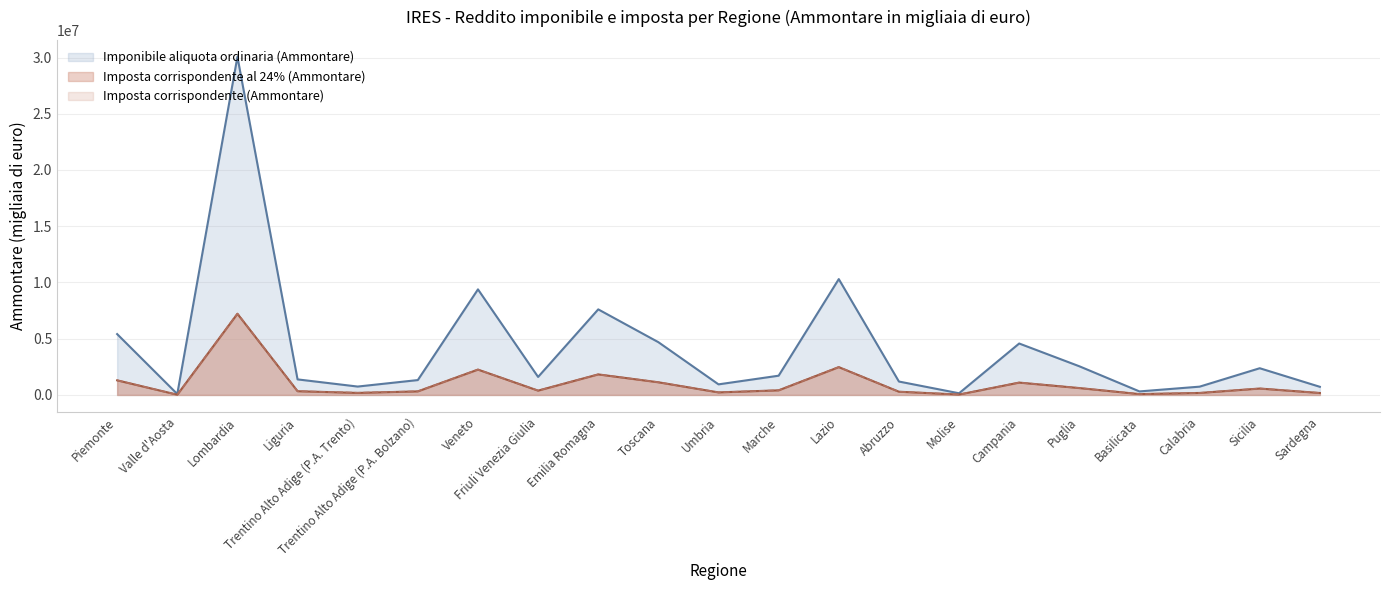

True or false: Imposta corrispondente (Ammontare) and Imponibile aliquota ordinaria (Ammontare) intersect in this chart.

False